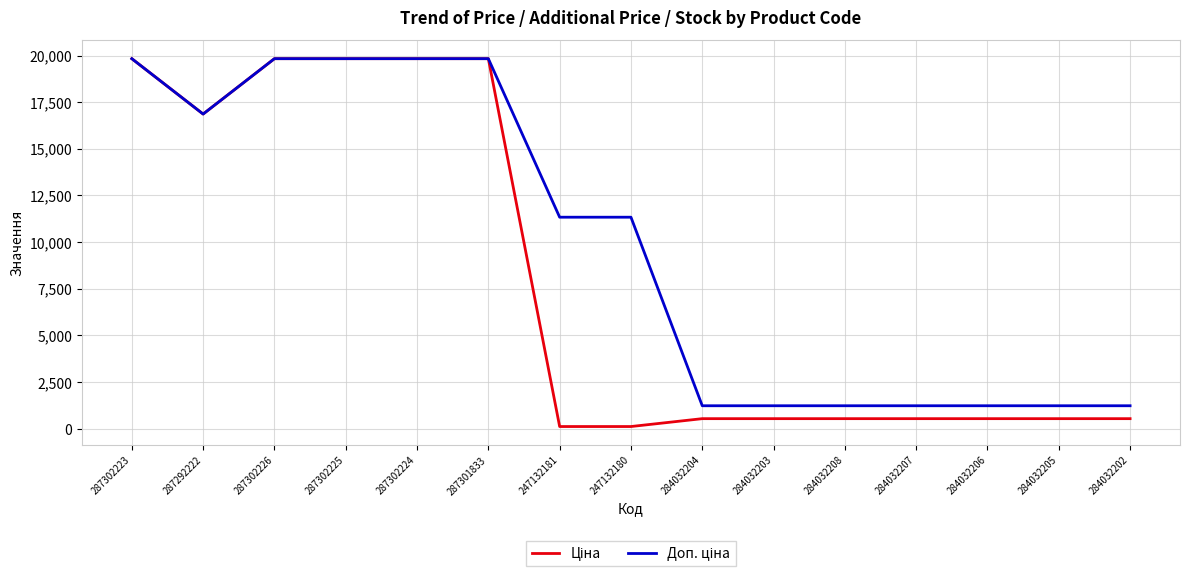

What is the difference between the highest and lowest values at 284032206?

691.7